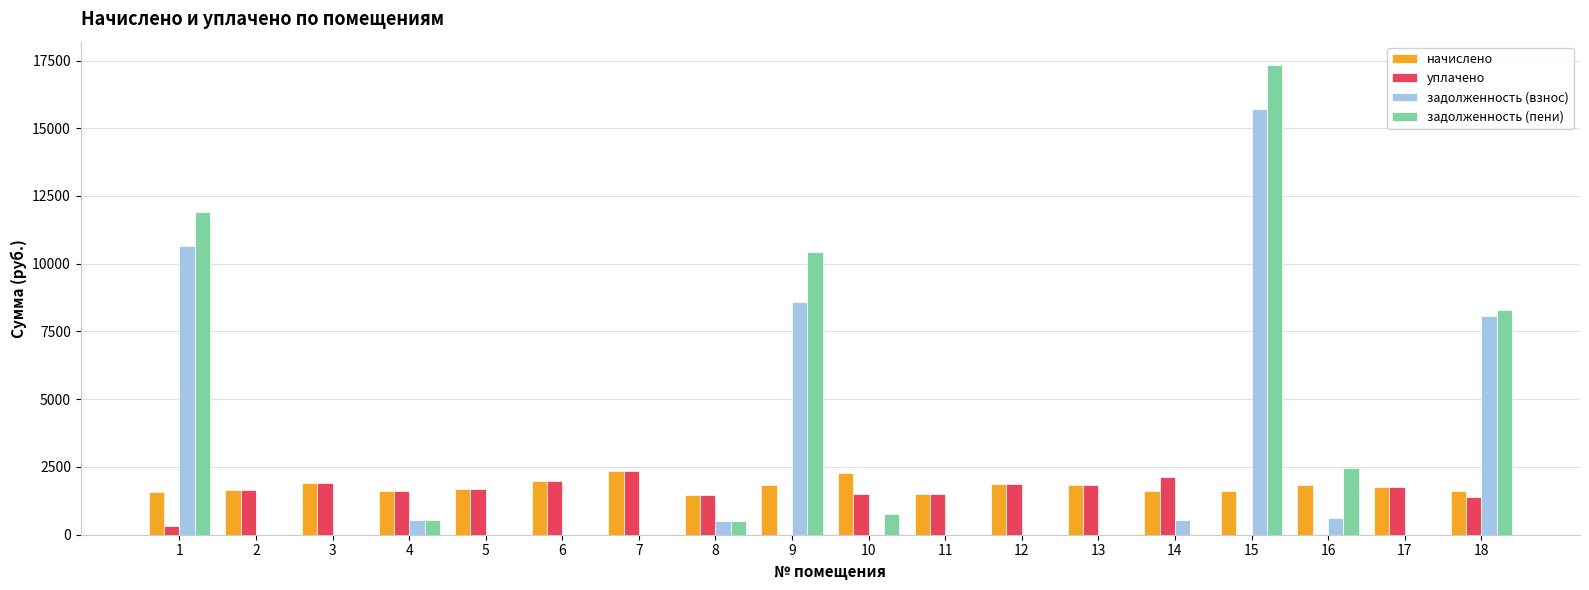

Where does the начислено series first go above 1774?

3